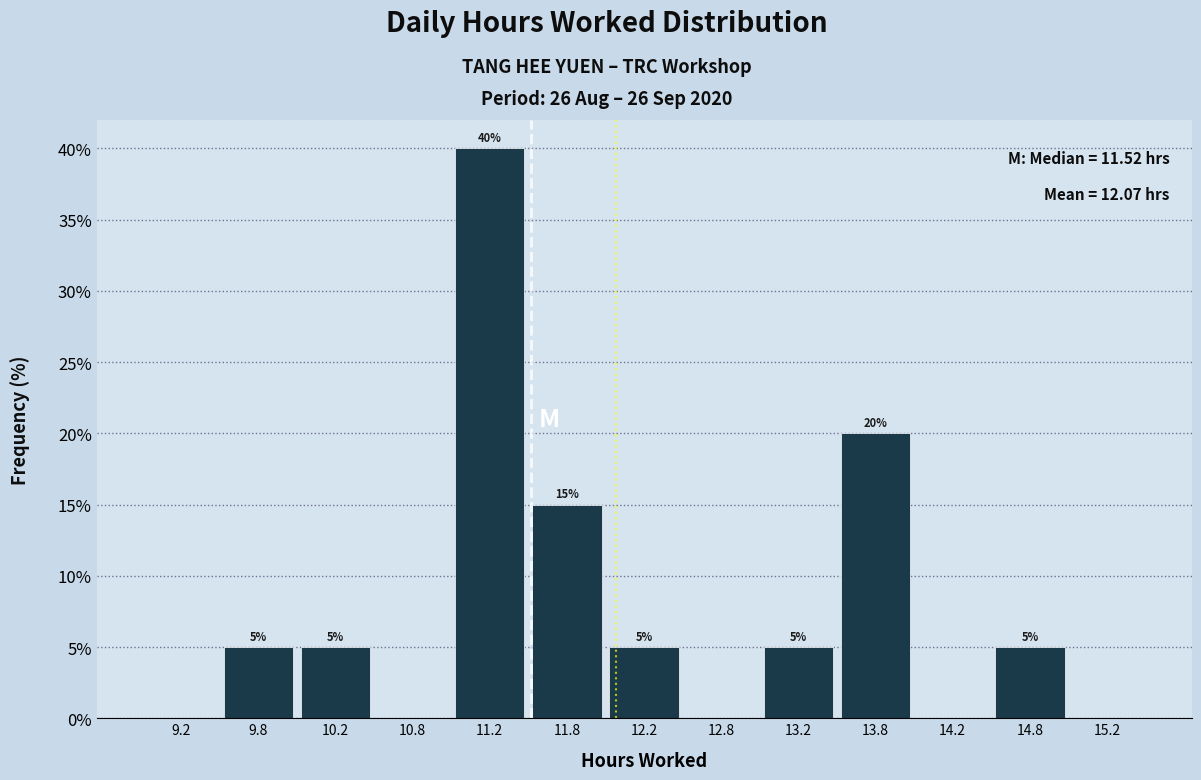

Which range on the x-axis has the tallest bar?

11.0 to 11.5